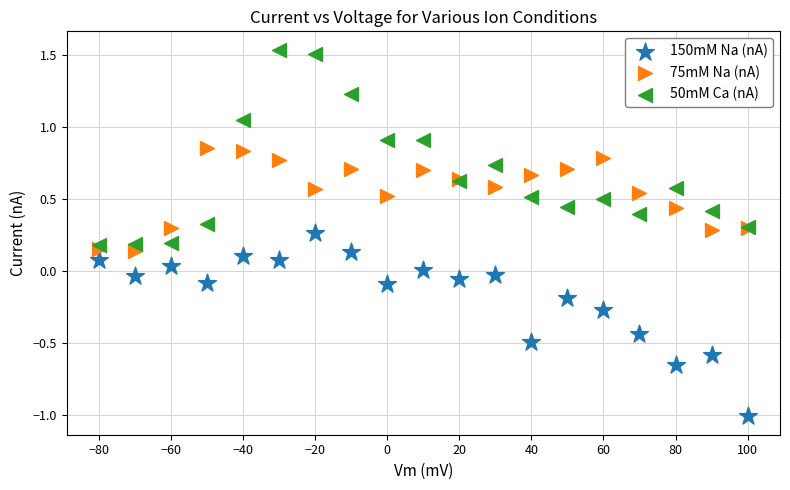

Which series has the largest Y range (max minus min)?

50mM Ca (nA)